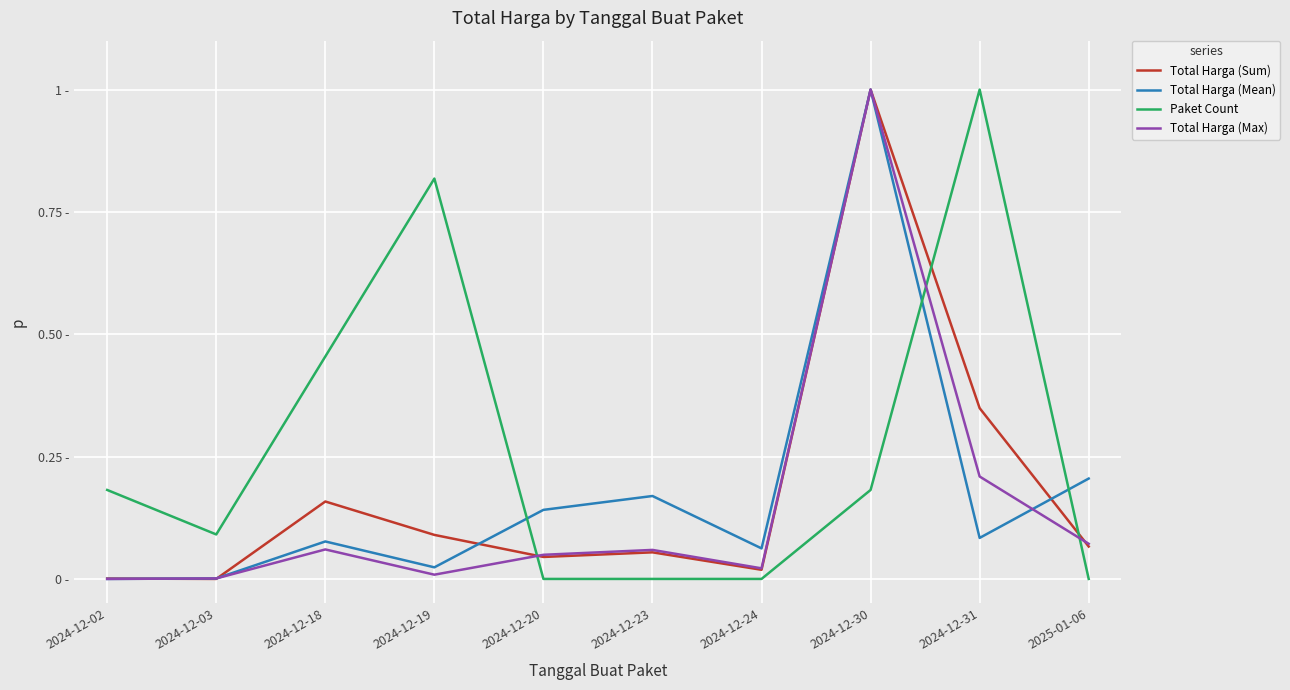

What is the sum of the Total Harga (Mean) values at 2025-01-06 and 2024-12-03?

0.2